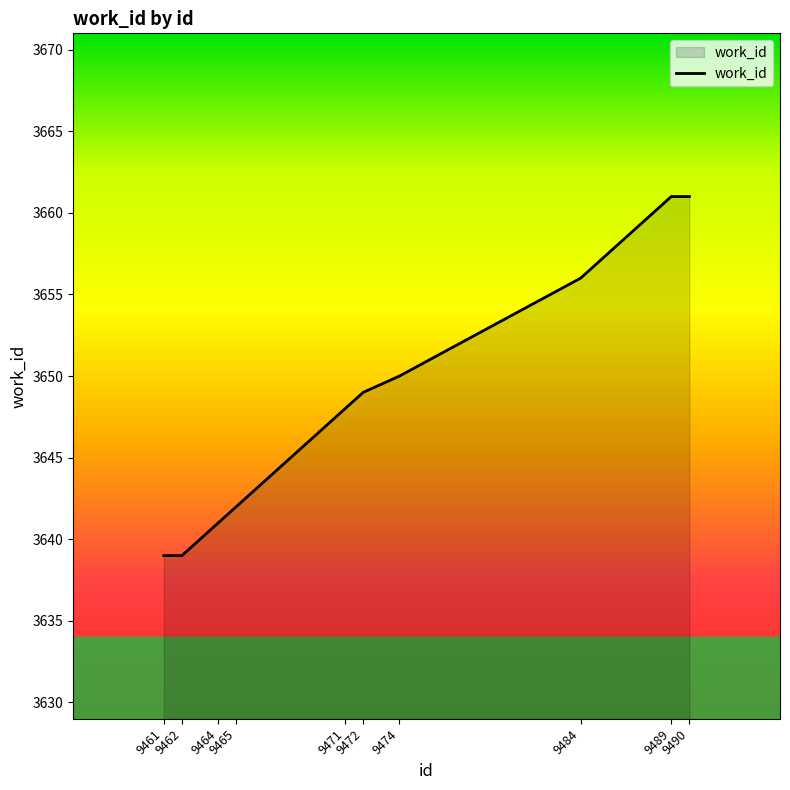

What is the minimum value shown in the chart?

3639